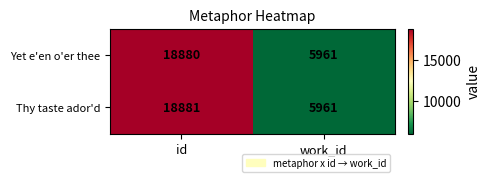

Reading left to right, what are all the values shown in this chart?

Yet e'en o'er thee: id=18880	work_id=5961
Thy taste ador'd: id=18881	work_id=5961